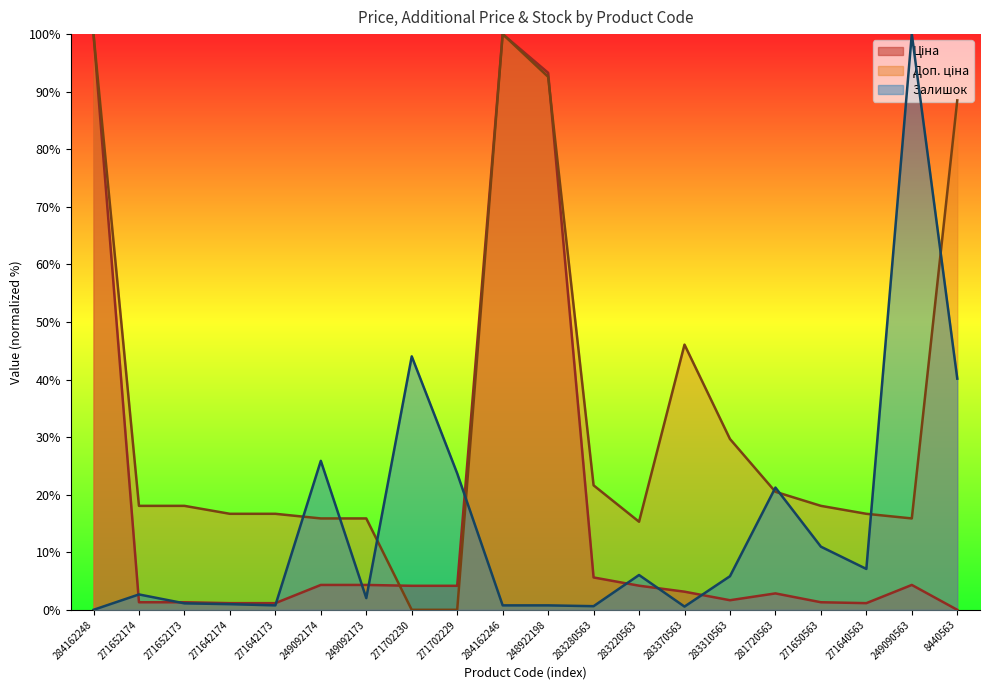

The Доп. ціна series shows 0.0 at 271702230. True or false?

True